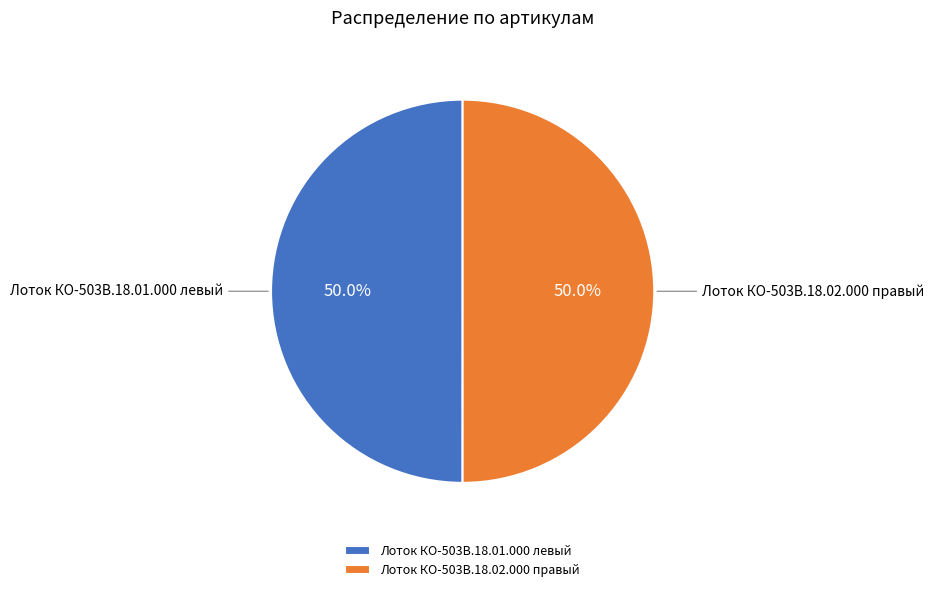

How much of the chart is everything except Лоток КО-503В.18.01.000 левый?

50.0%